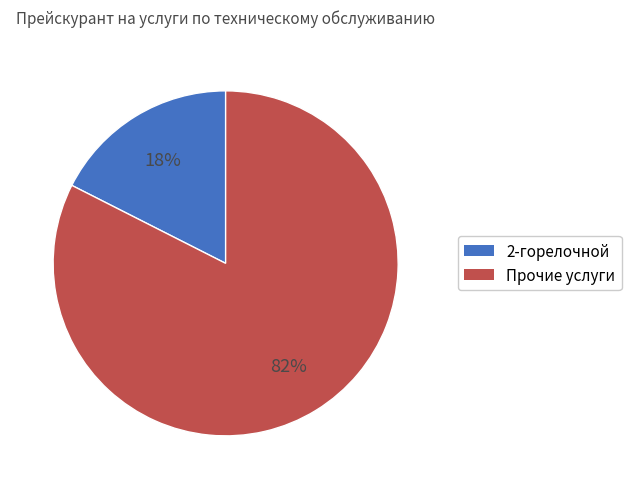

Count the number of slices in the pie.

2